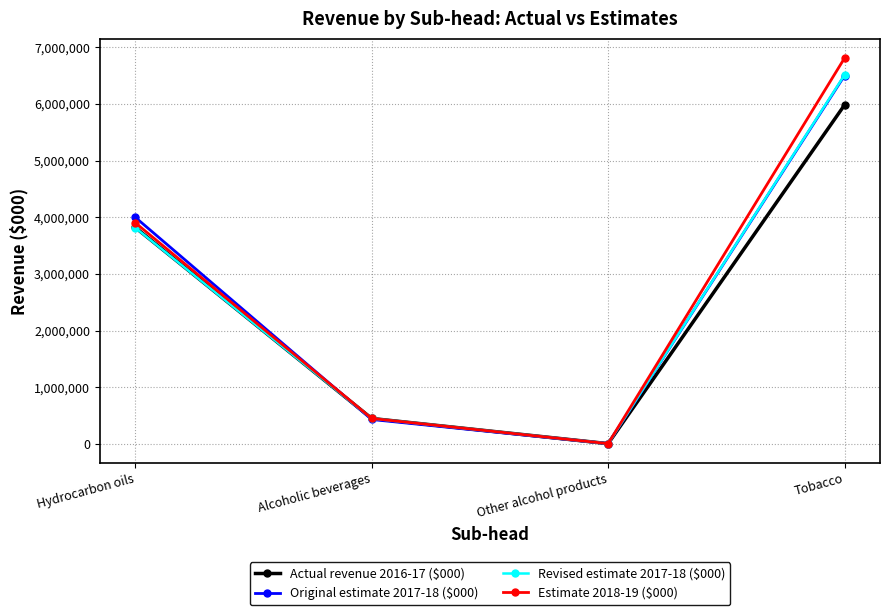

What is the label of the 2nd point from the right?

Other alcohol products